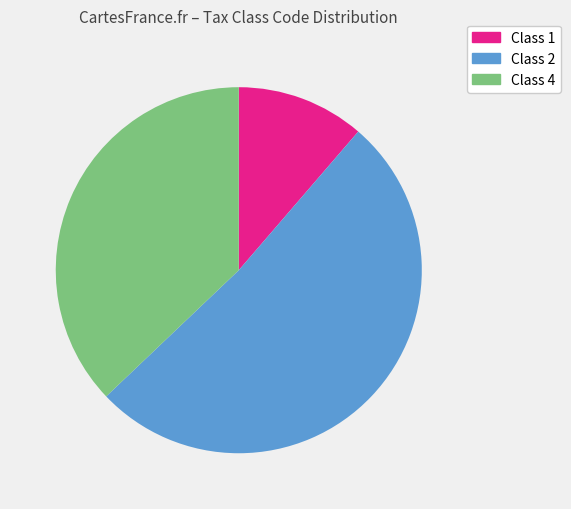

Does any single category account for the majority?

Yes